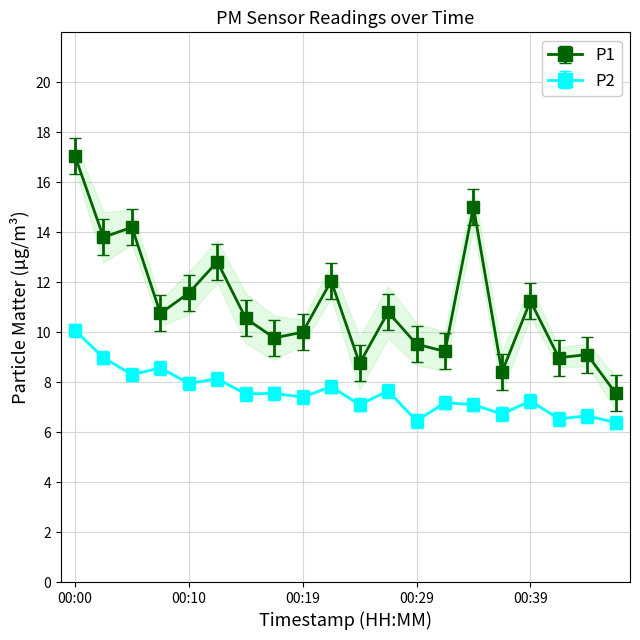

At which label does P2 first exceed 7?

00:00